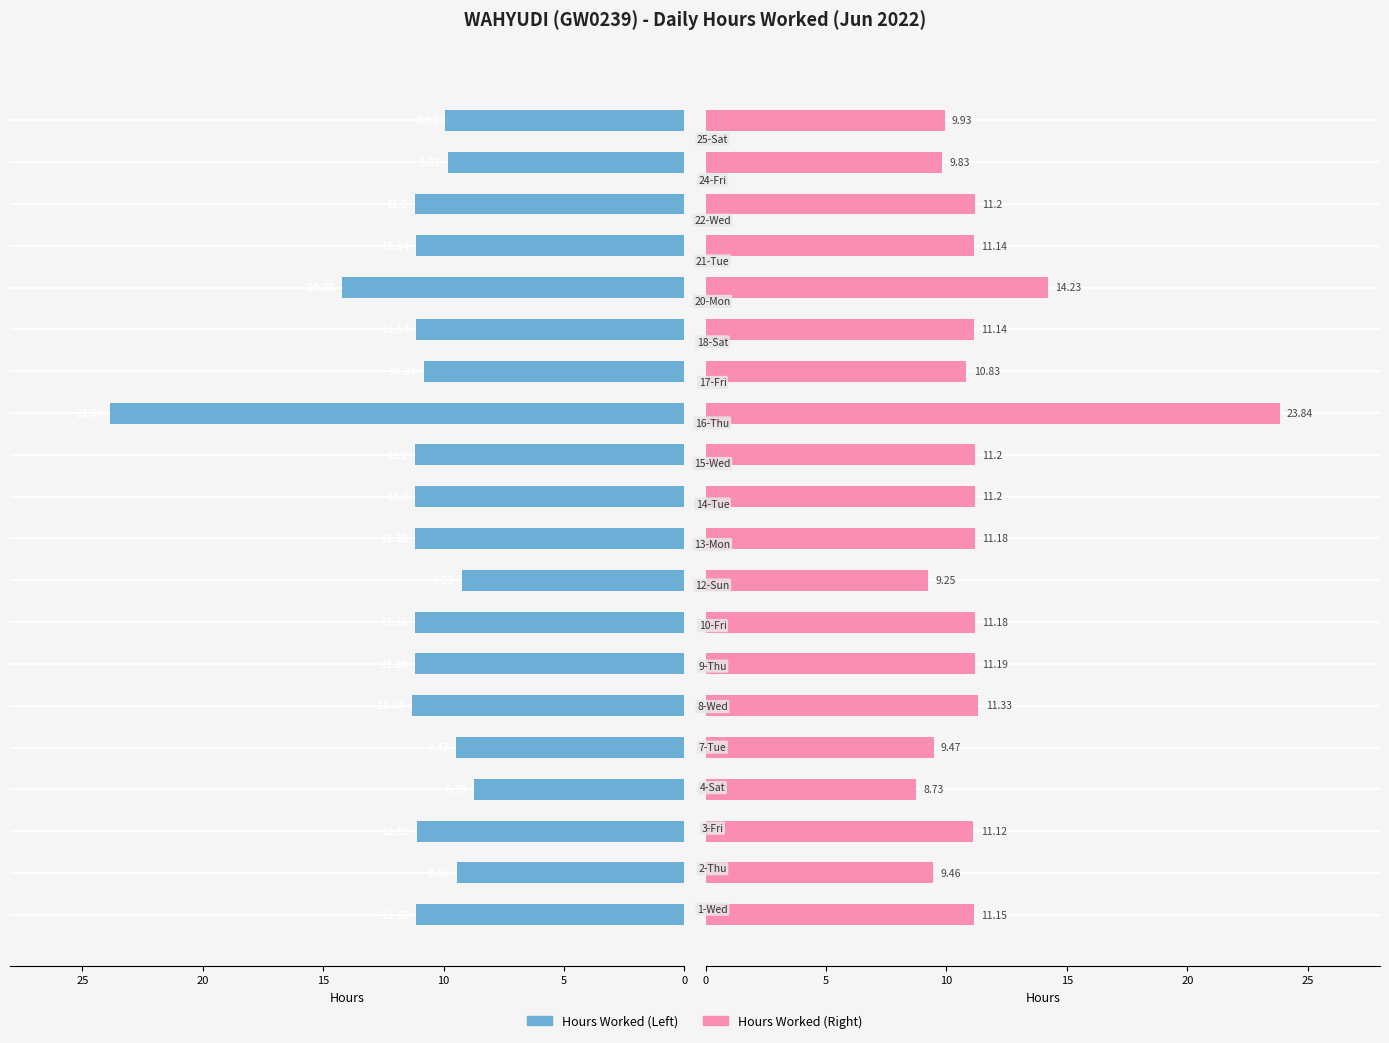

Reading left to right, what are all the values shown in this chart?

11.2	9.5	11.1	8.7	9.5	11.3	11.2	11.2	9.2	11.2	11.2	11.2	23.8	10.8	11.1	14.2	11.1	11.2	9.8	9.9